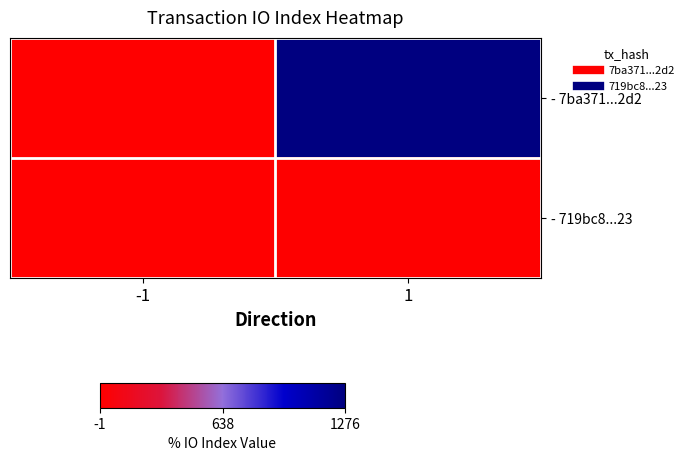

Between -1 and 1, which is larger?

1